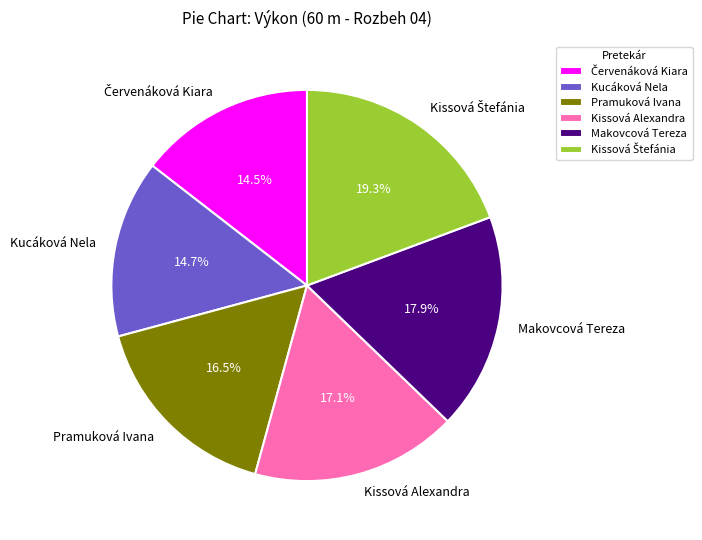

Count the number of slices in the pie.

6